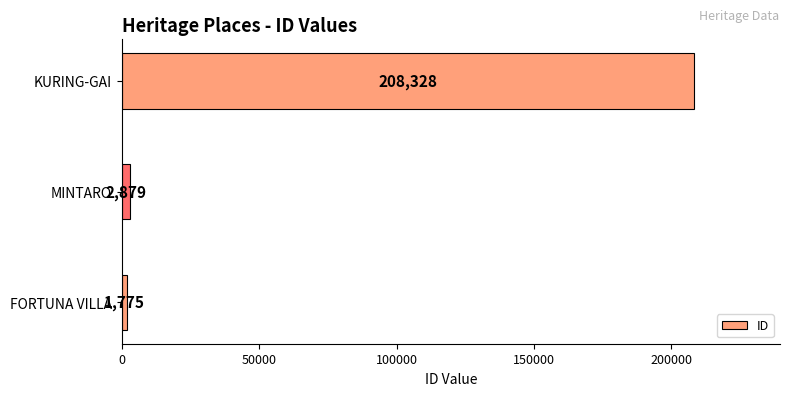

List the labels in order of value, largest first.

KURING-GAI, MINTARO, FORTUNA VILLA